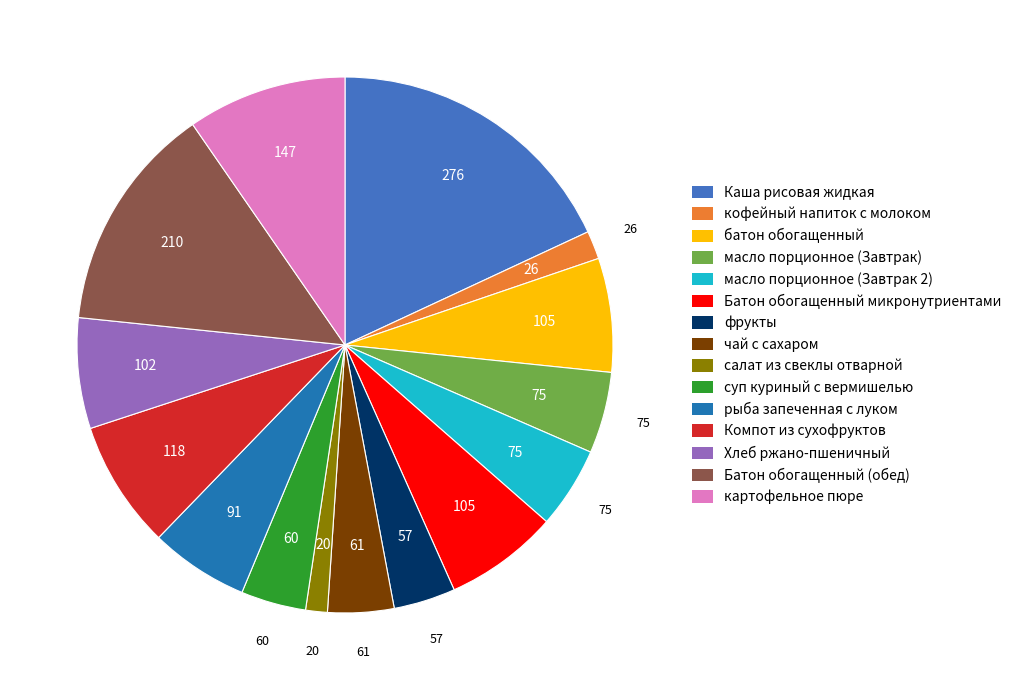

Do Батон обогащенный микронутриентами and кофейный напиток с молоком together represent more than half of the pie?

No